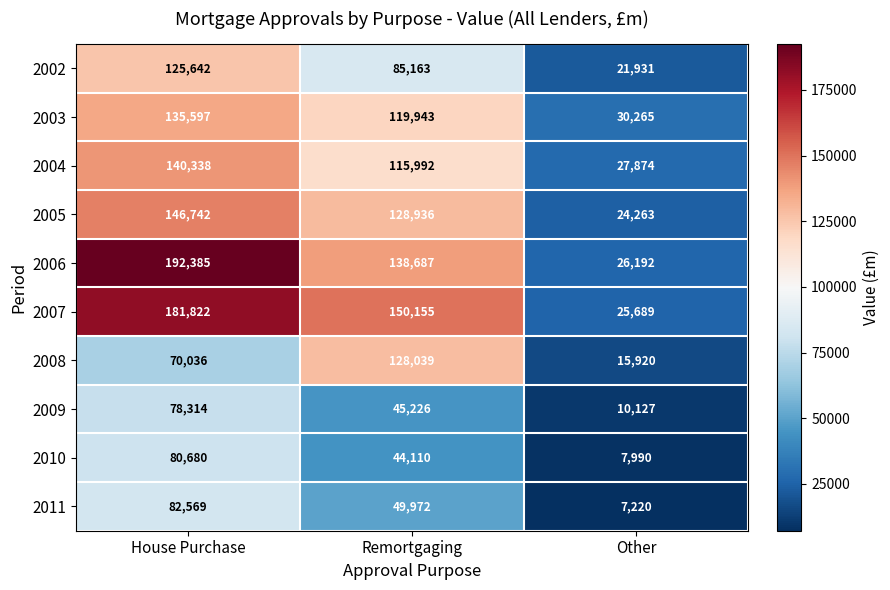

At which category does the chart reach its peak across all series?

House Purchase